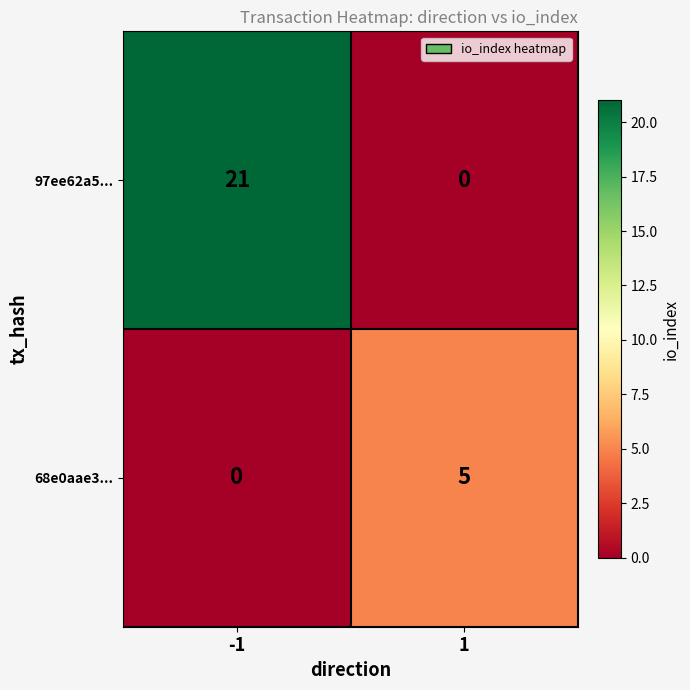

Reading left to right, what are all the values shown in this chart?

97ee62a5...: 21	0
68e0aae3...: 0	5